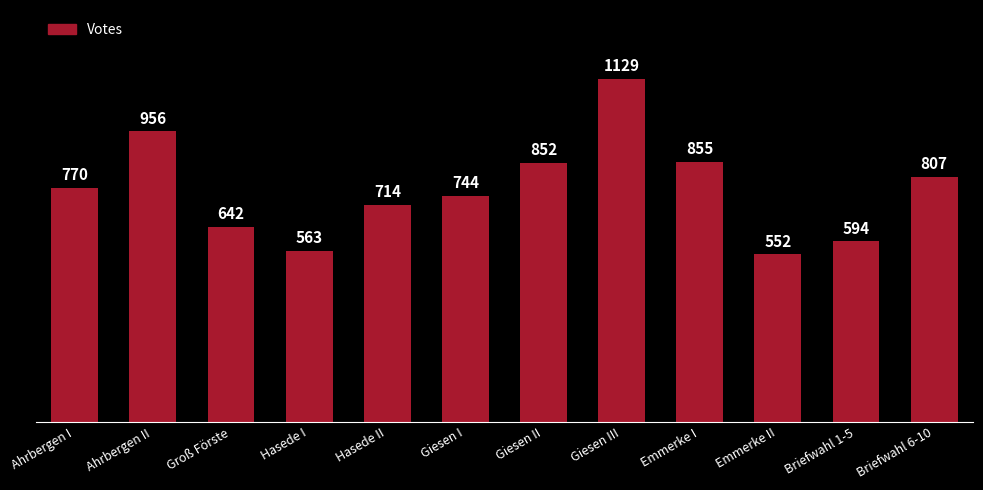

The chart shows a value of 563 at Hasede I. True or false?

True